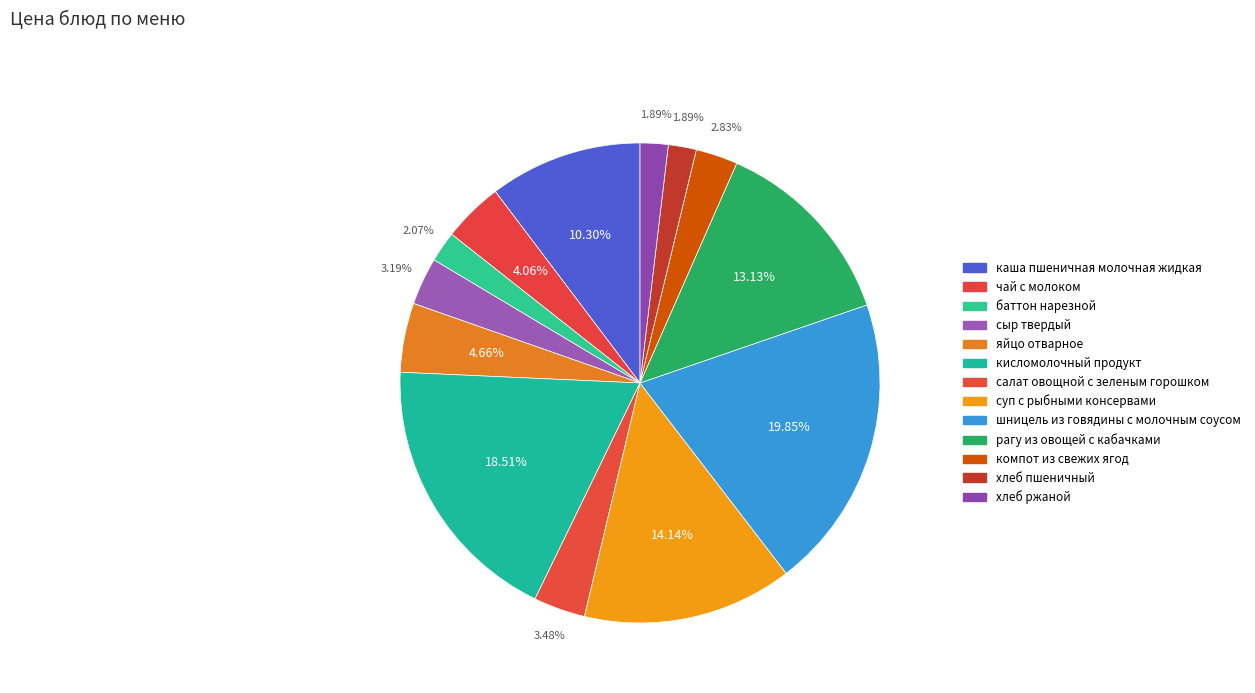

What is the ratio of the value at суп с рыбными консервами to the value at яйцо отварное?

3.0